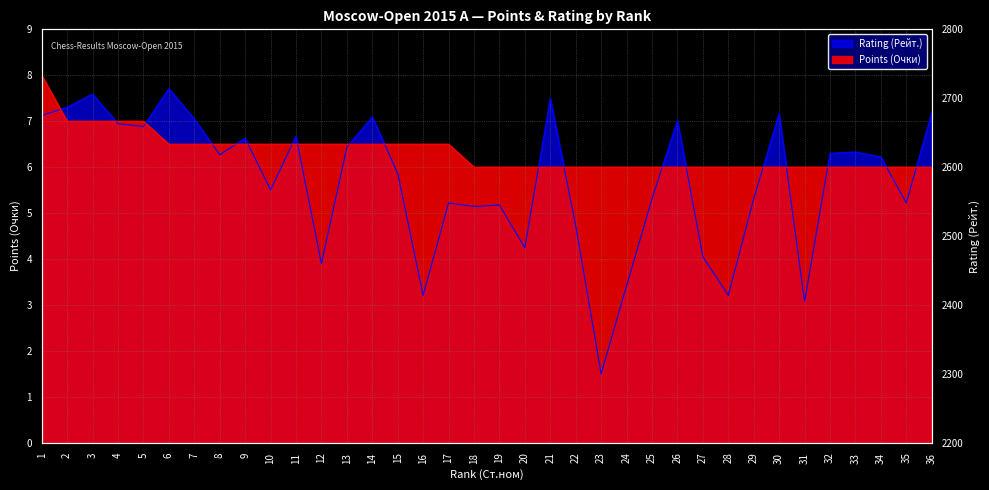

At how many categories does at least one series exceed 3?

36